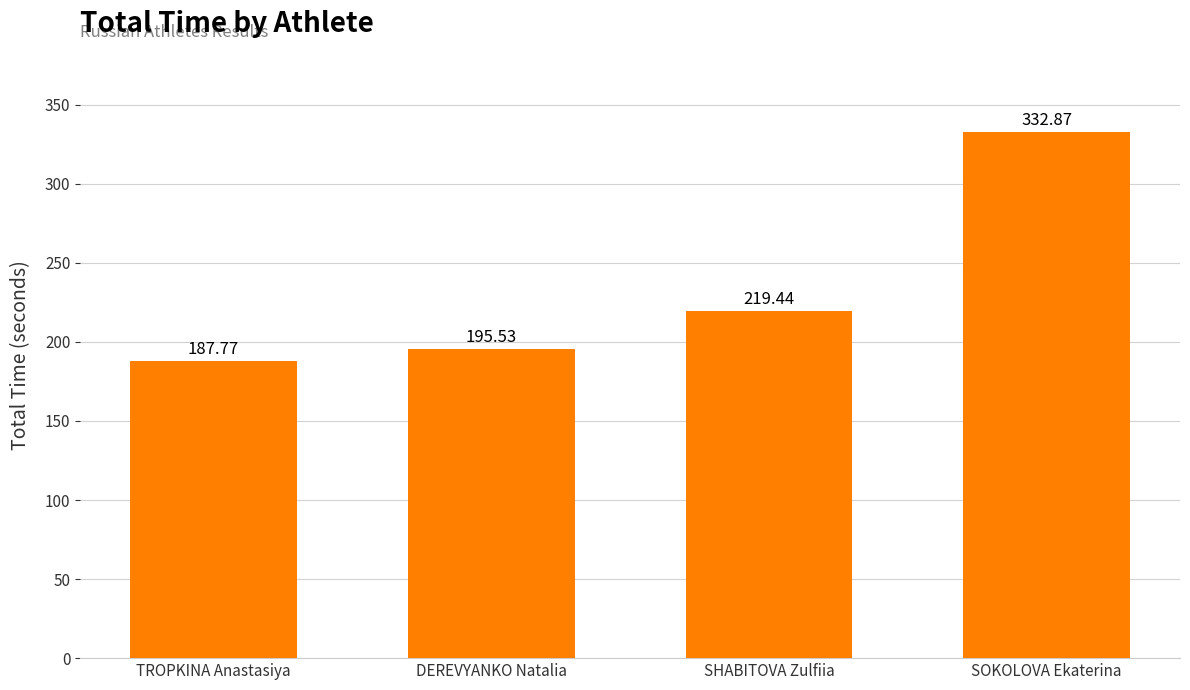

Reading left to right, what are all the values shown in this chart?

TROPKINA Anastasiya=187.8	DEREVYANKO Natalia=195.5	SHABITOVA Zulfiia=219.4	SOKOLOVA Ekaterina=332.9